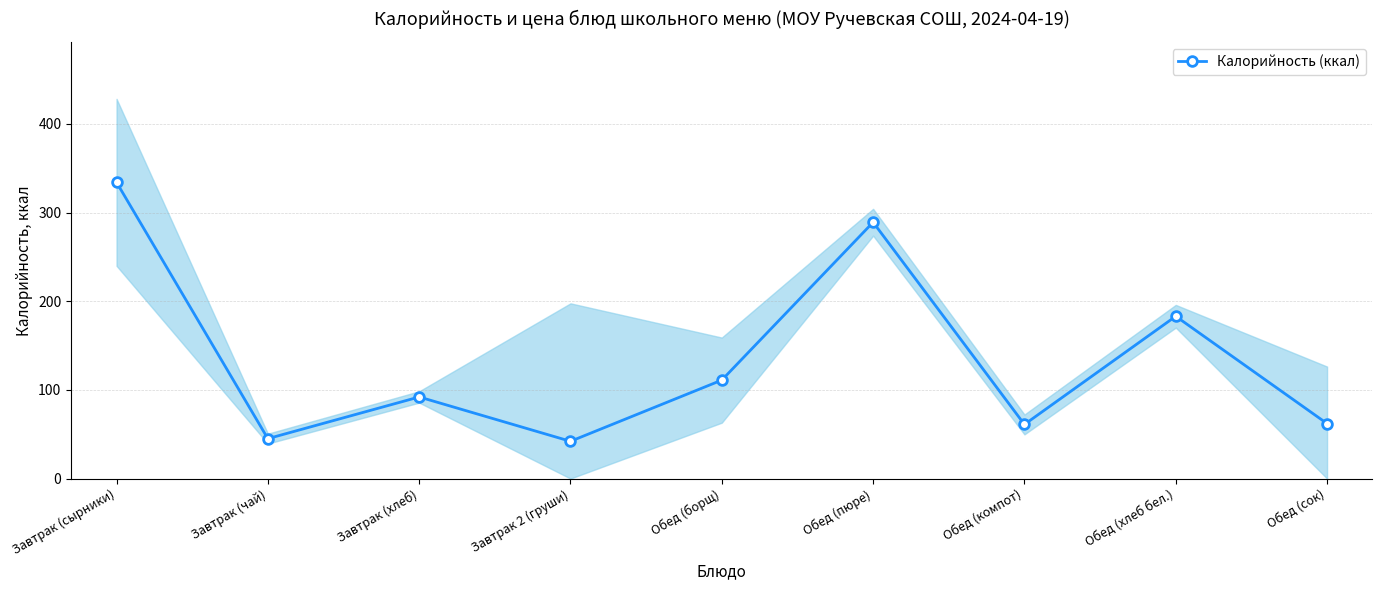

How many points are lower than both their immediate neighbors (excluding endpoints)?

3